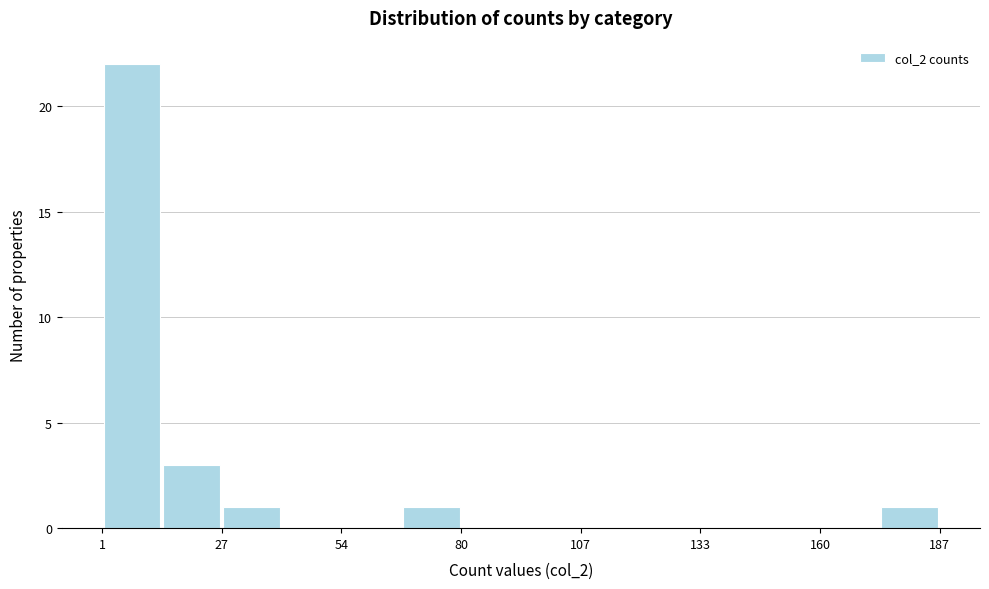

Read against the x-axis, roughly where is the centre of the tallest bar?

10